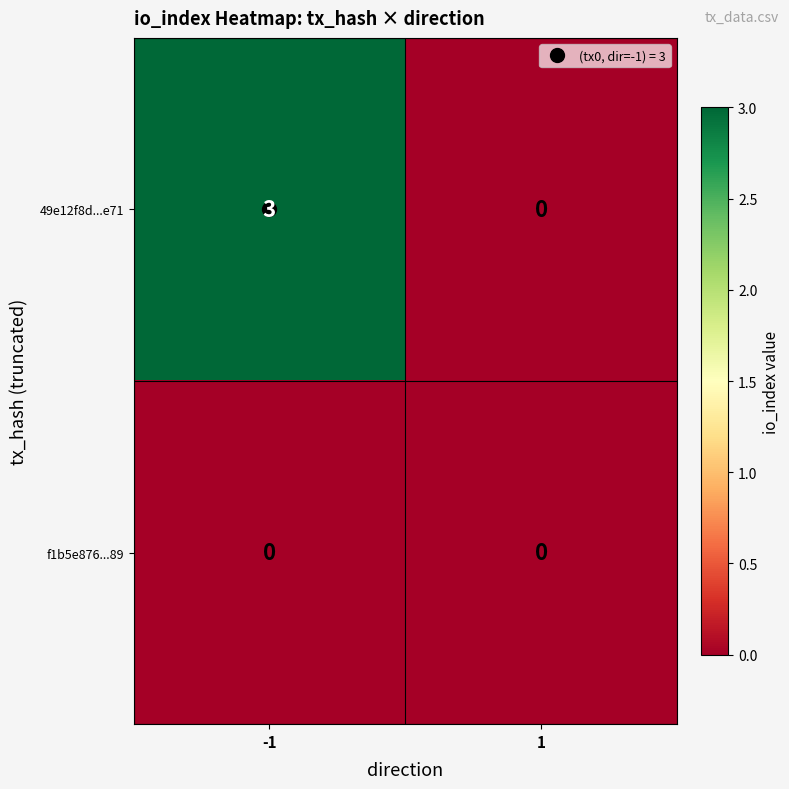

Rank the series by their maximum value, from lowest to highest.

f1b5e876...89, 49e12f8d...e71